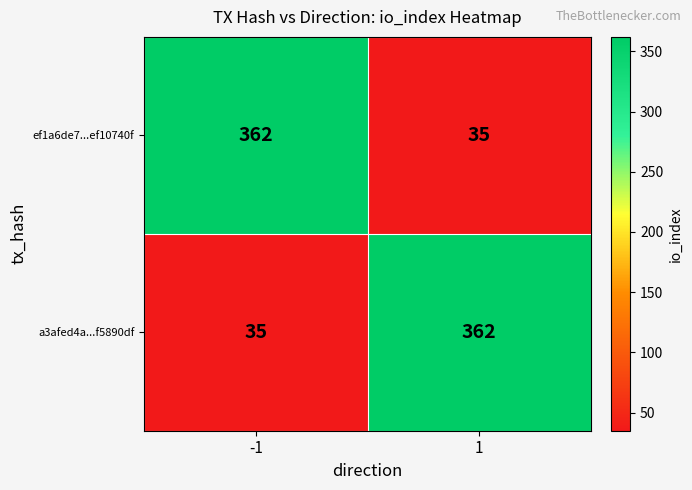

What is the total value across all series at -1?

397